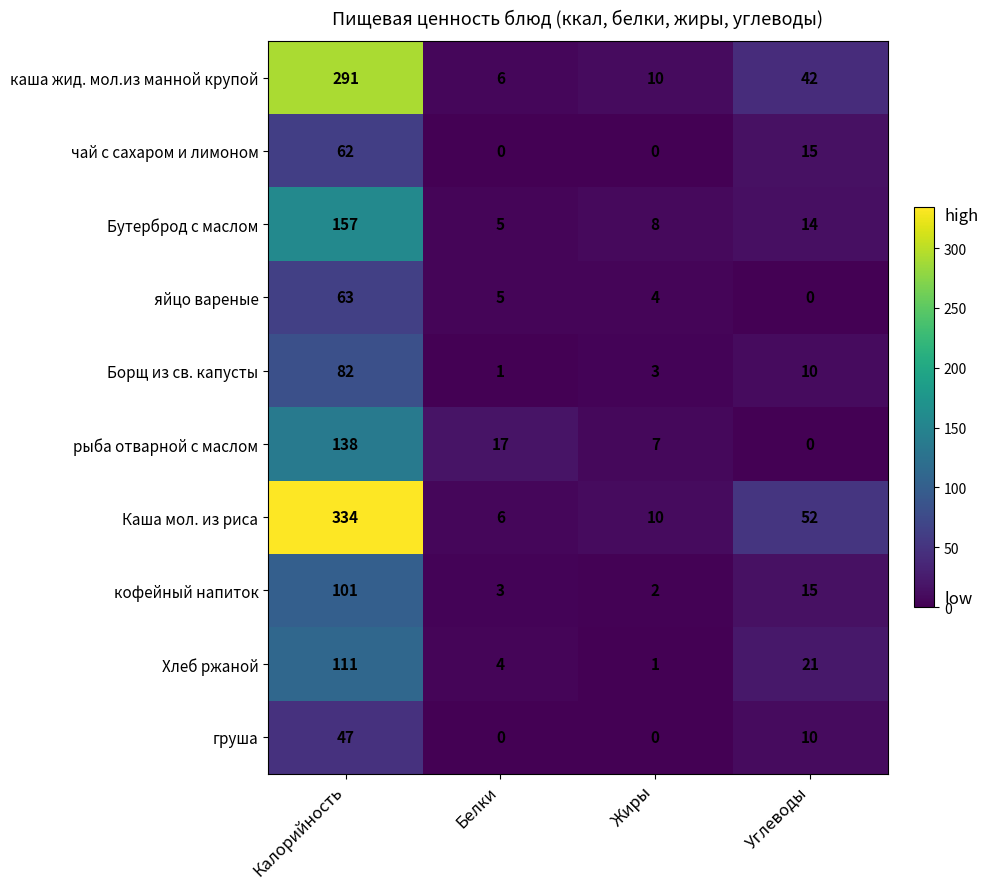

List the labels in order of кофейный напиток value, smallest first.

Жиры, Белки, Углеводы, Калорийность